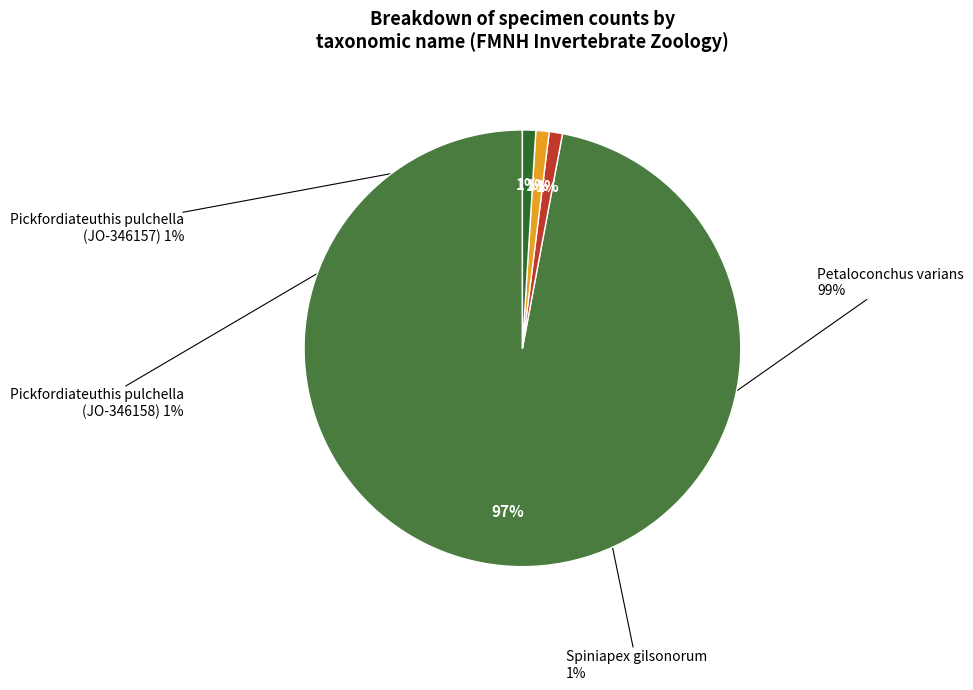

Which category has the smallest portion of the pie?

Pickfordiateuthis pulchella (JO-346157)